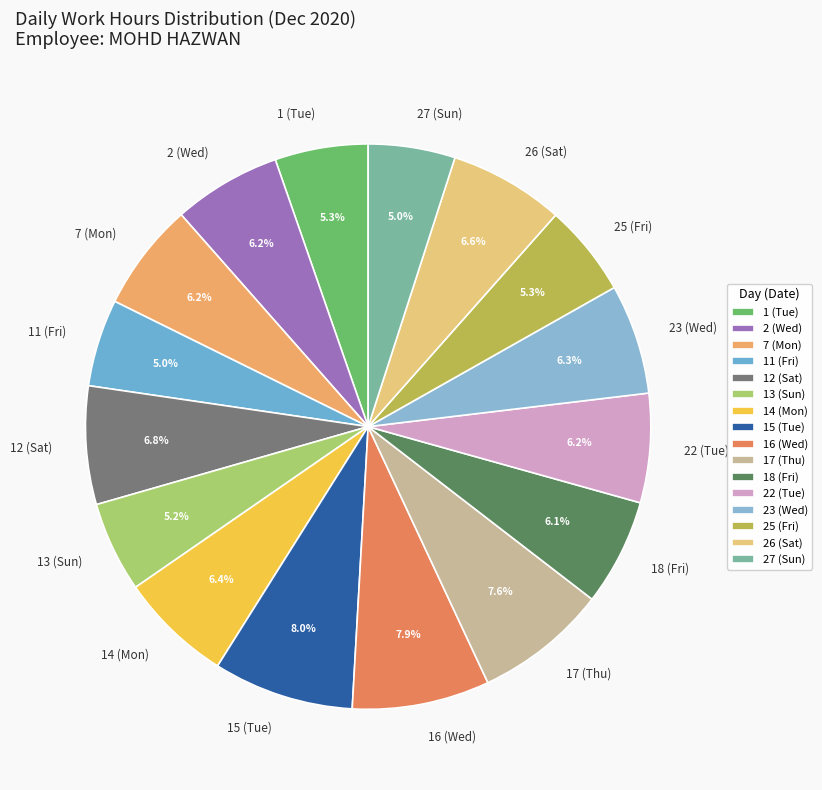

To the nearest percent, what is the difference between the largest and smallest slice percentages?

3%